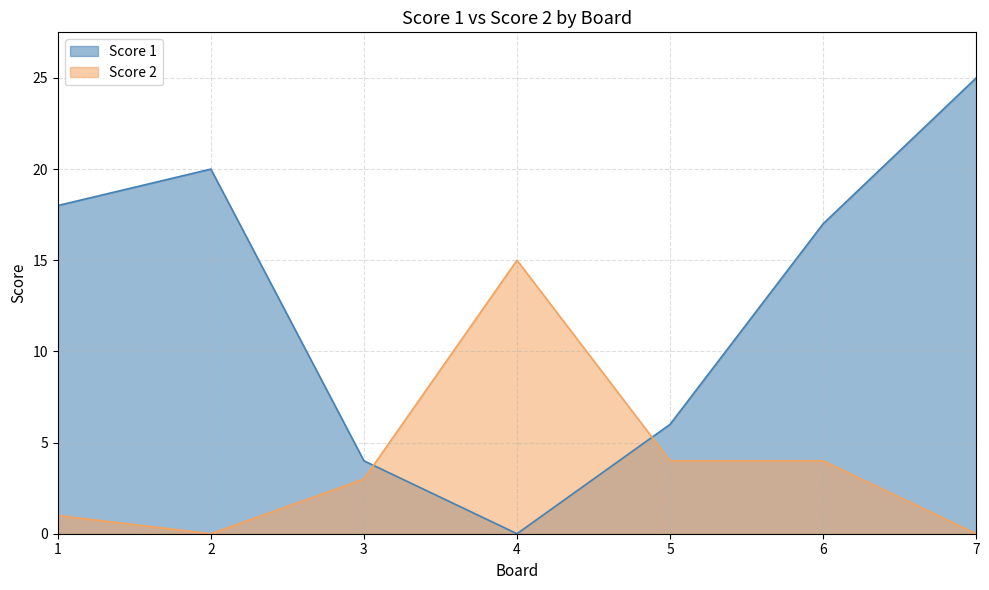

Is the value of Score 1 at 3 greater than the value of Score 2 at 6?

No